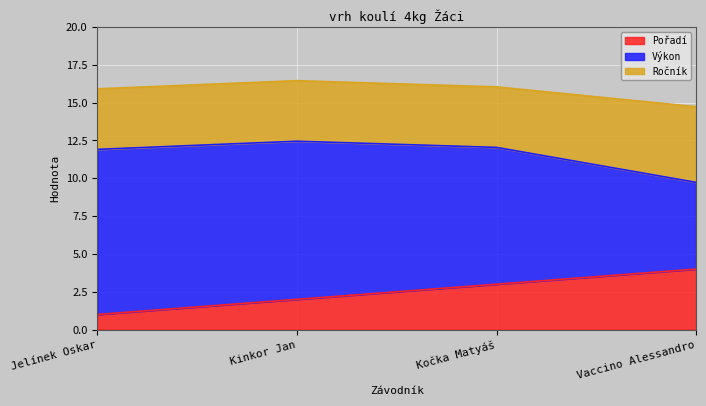

How many categories are shown in the chart?

4